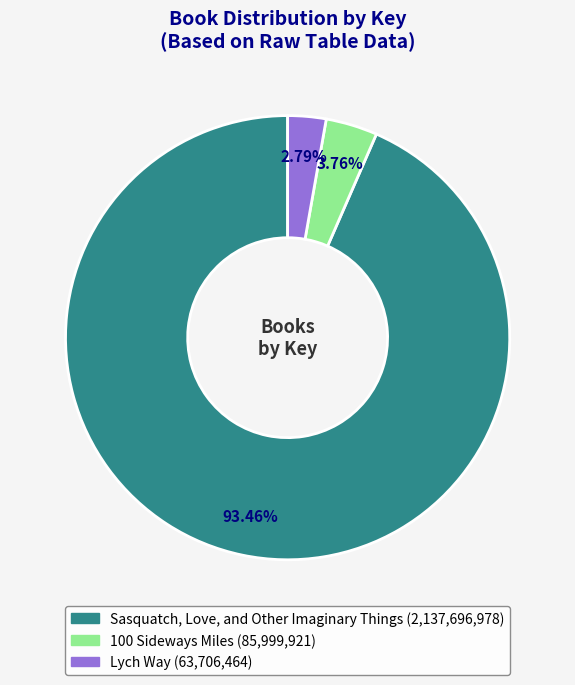

What percentage is the Sasquatch, Love, and Other Imaginary Things slice, to the nearest percent?

93%